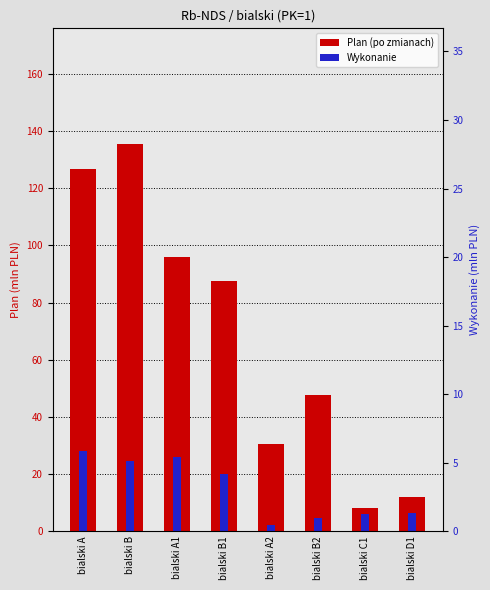

Count the number of categories in the chart.

8